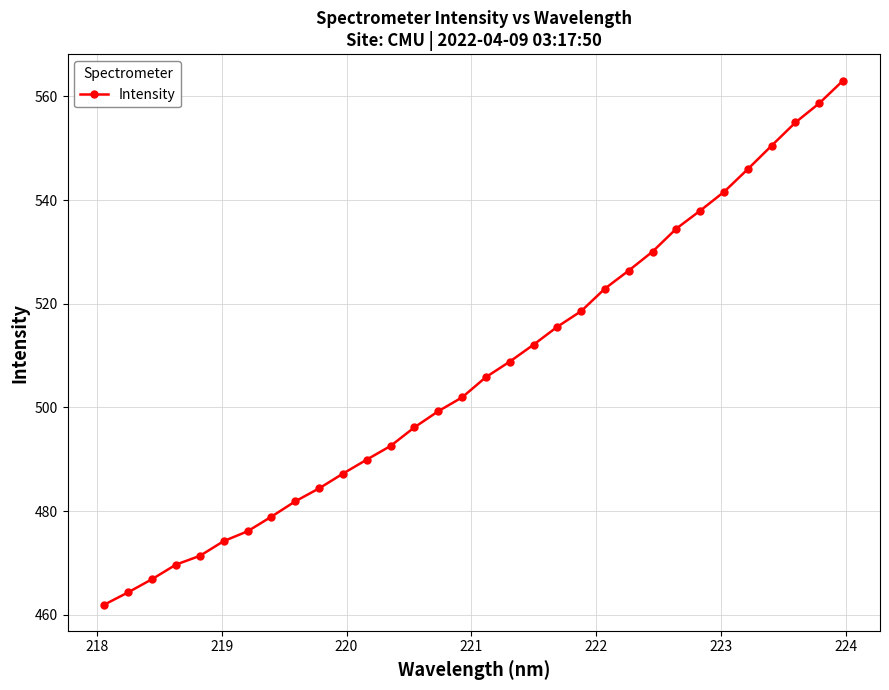

What is the difference between the maximum and minimum values?

101.1